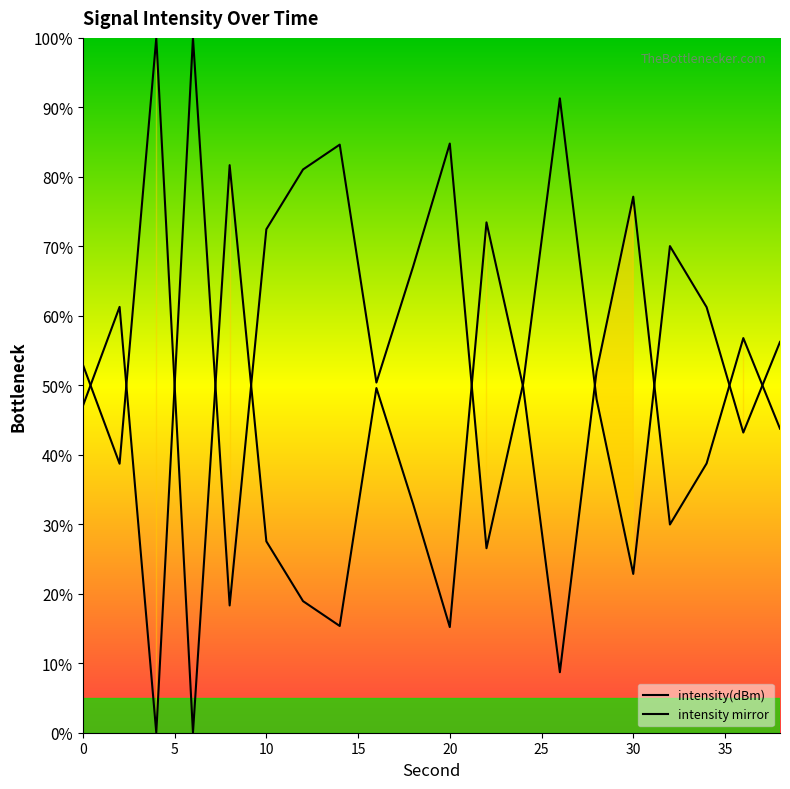

How many interior local valleys does the intensity(dBm) series have?

6